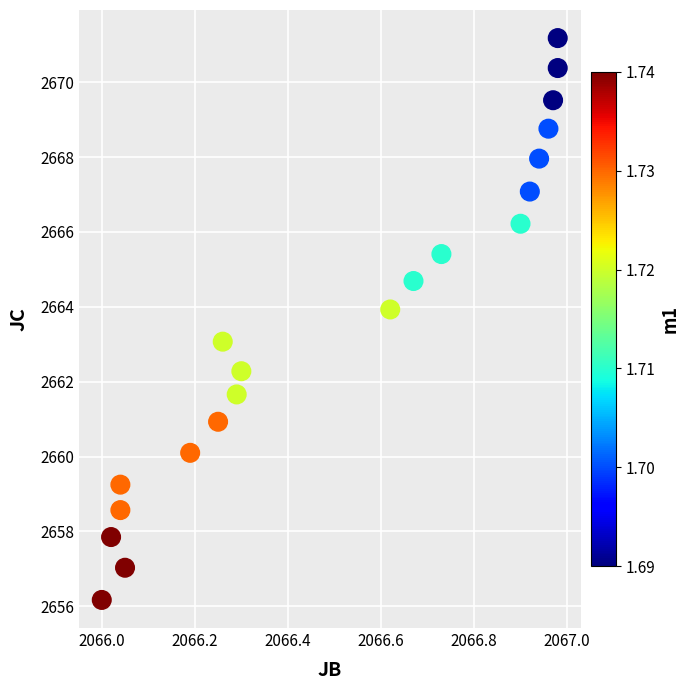

What is the range of Y values (max minus min)?

15.0